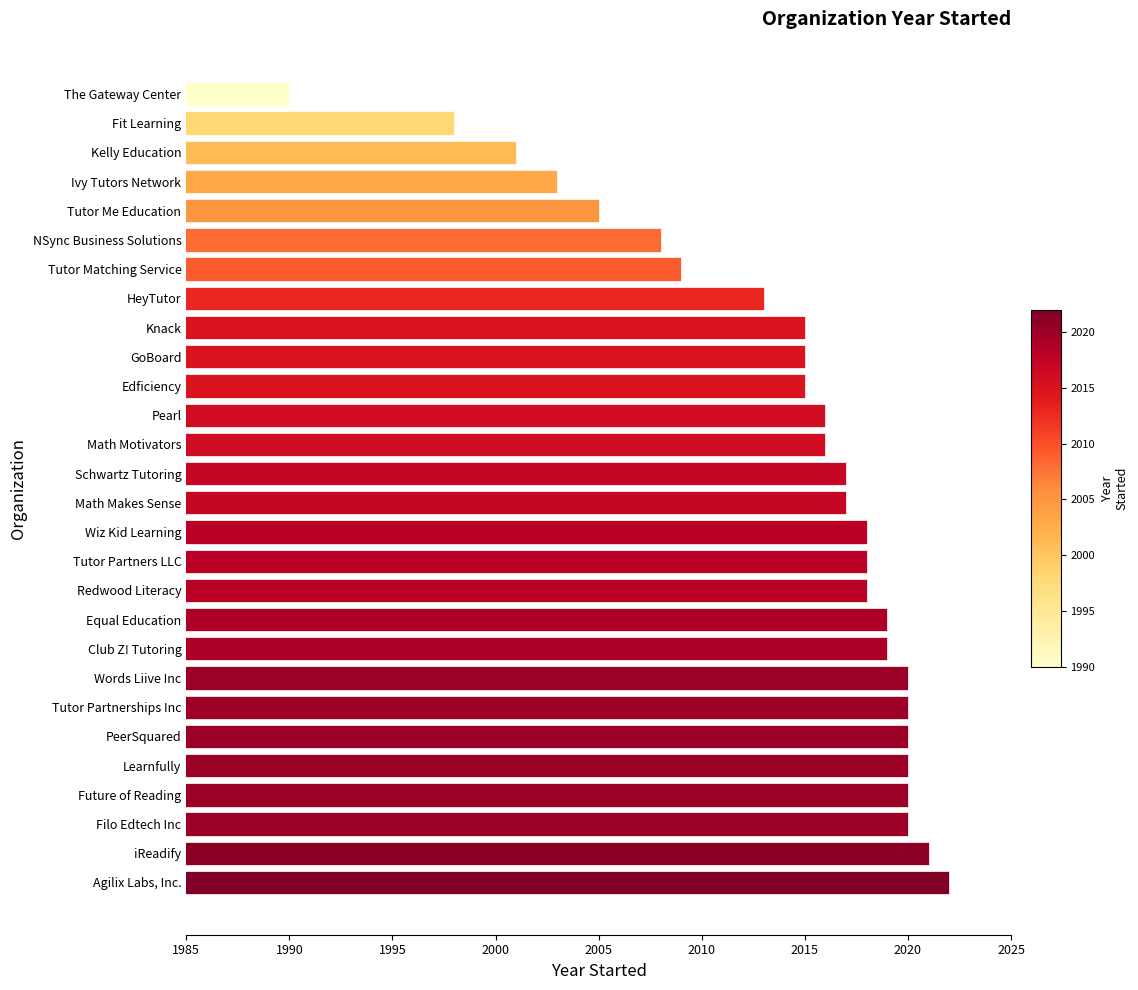

Reading top to bottom, what are all the values shown in this chart?

The Gateway Center=1990	Fit Learning=1998	Kelly Education=2001	Ivy Tutors Network=2003	Tutor Me Education=2005	NSync Business Solutions=2008	Tutor Matching Service=2009	HeyTutor=2013	Knack=2015	GoBoard=2015	Edficiency=2015	Pearl=2016	Math Motivators=2016	Schwartz Tutoring=2017	Math Makes Sense=2017	Wiz Kid Learning=2018	Tutor Partners LLC=2018	Redwood Literacy=2018	Equal Education=2019	Club Z! Tutoring=2019	Words Liive Inc=2020	Tutor Partnerships Inc=2020	PeerSquared=2020	Learnfully=2020	Future of Reading=2020	Filo Edtech Inc=2020	iReadify=2021	Agilix Labs, Inc.=2022